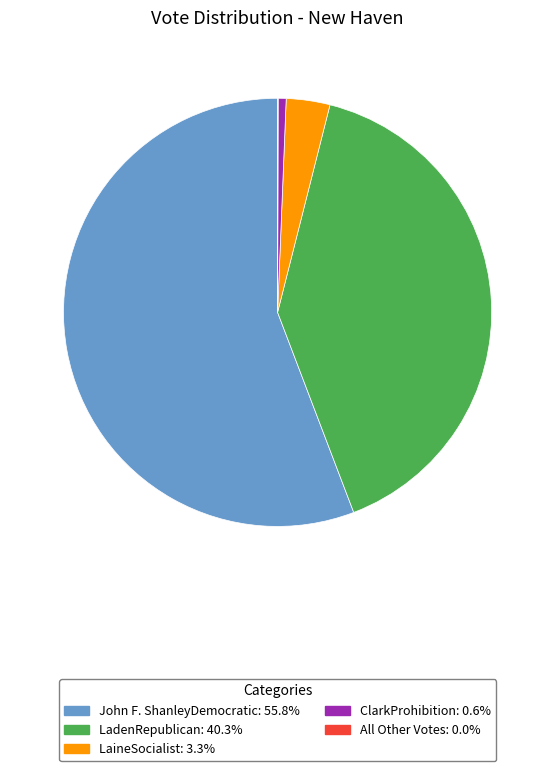

Which category has the biggest portion of the pie?

John F. ShanleyDemocratic